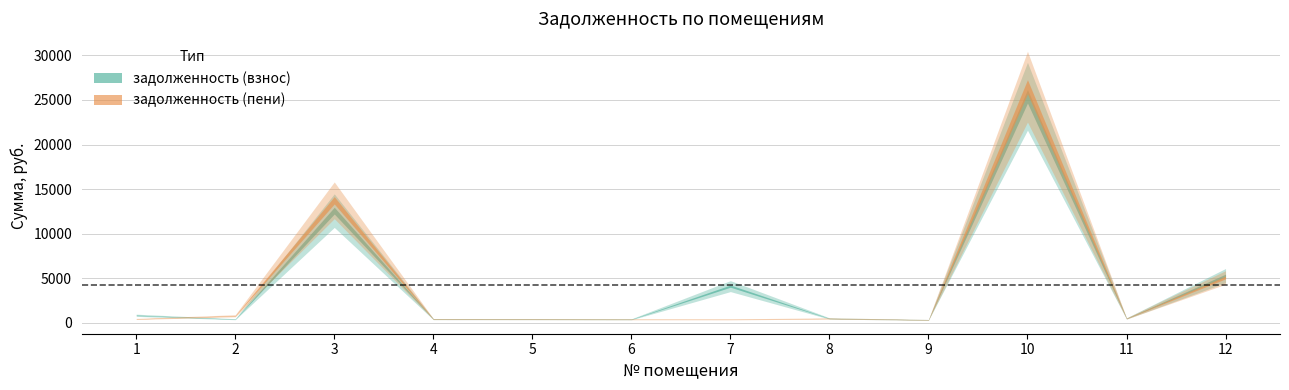

Reading left to right, what are all the values shown in this chart?

задолженность (взнос): 822.9	384.1	12576.7	397.4	393.0	372.1	4098.0	466.0	308.8	25418.3	465.8	5283.5
задолженность (пени): 411.4	768.3	13737.1	397.4	393.0	372.1	366.3	466.0	308.8	26490.4	465.8	5069.2